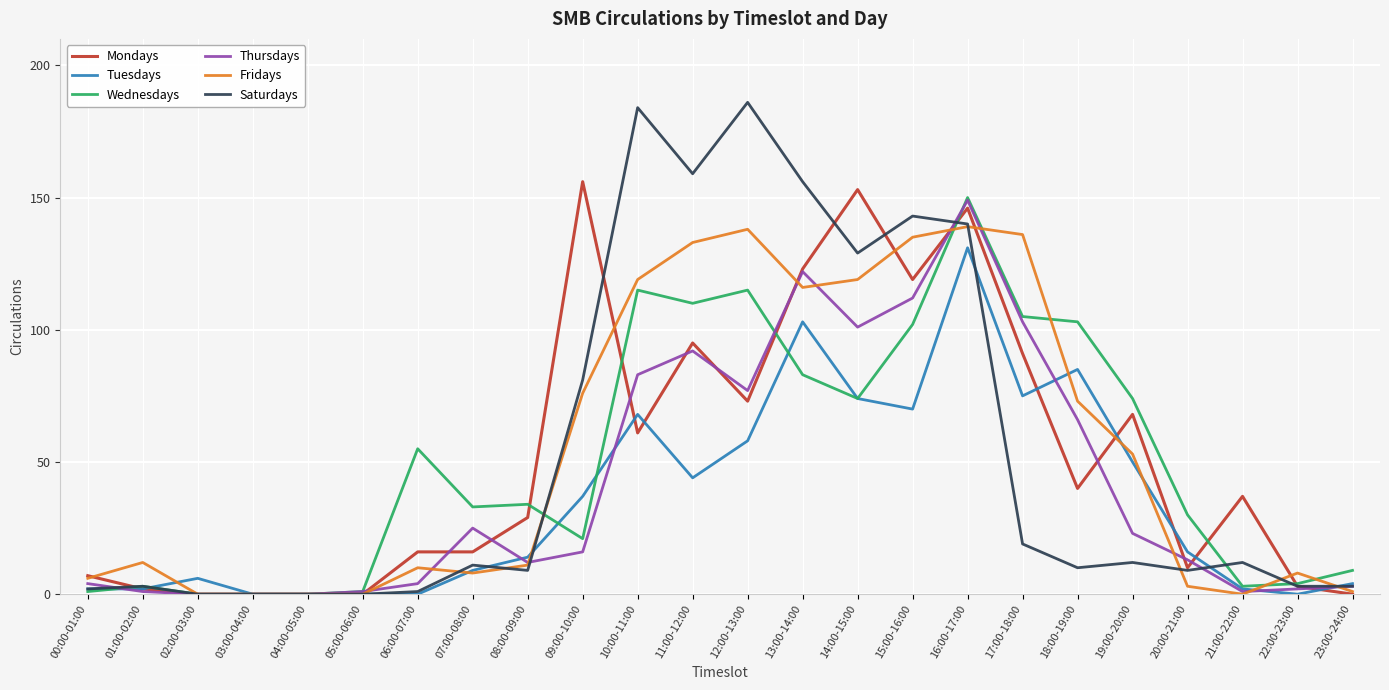

What is the highest value of the Mondays series?

156